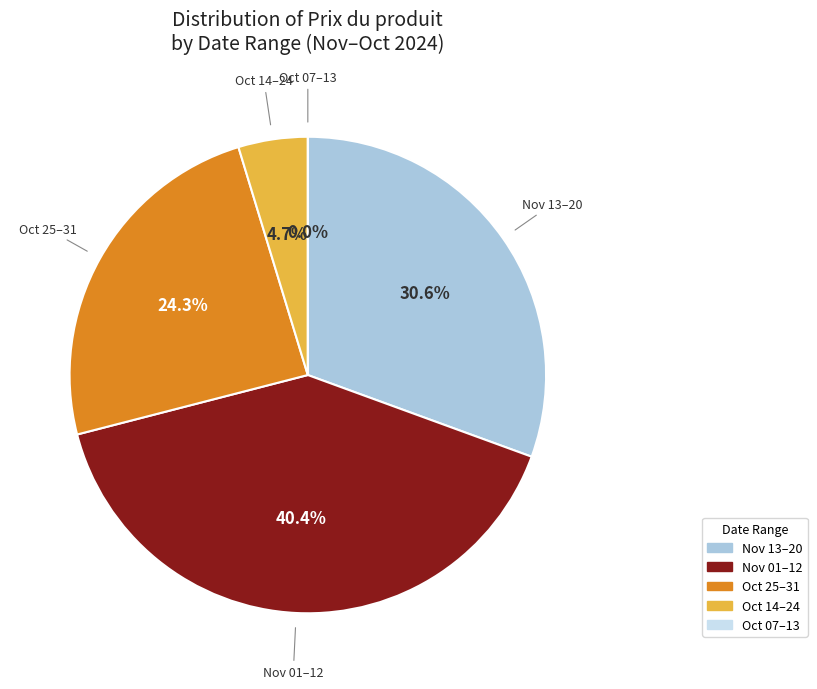

Is it true that 2024-11-19 is 16% of the pie?

False